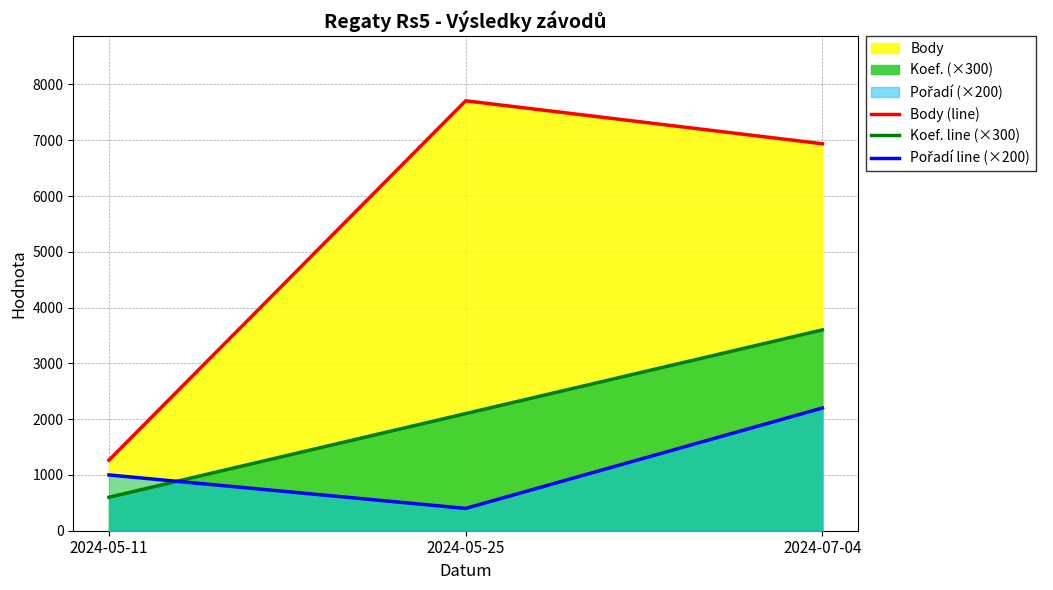

What is the sum of the Body (line) values at 2024-05-11 and 2024-07-04?

8202